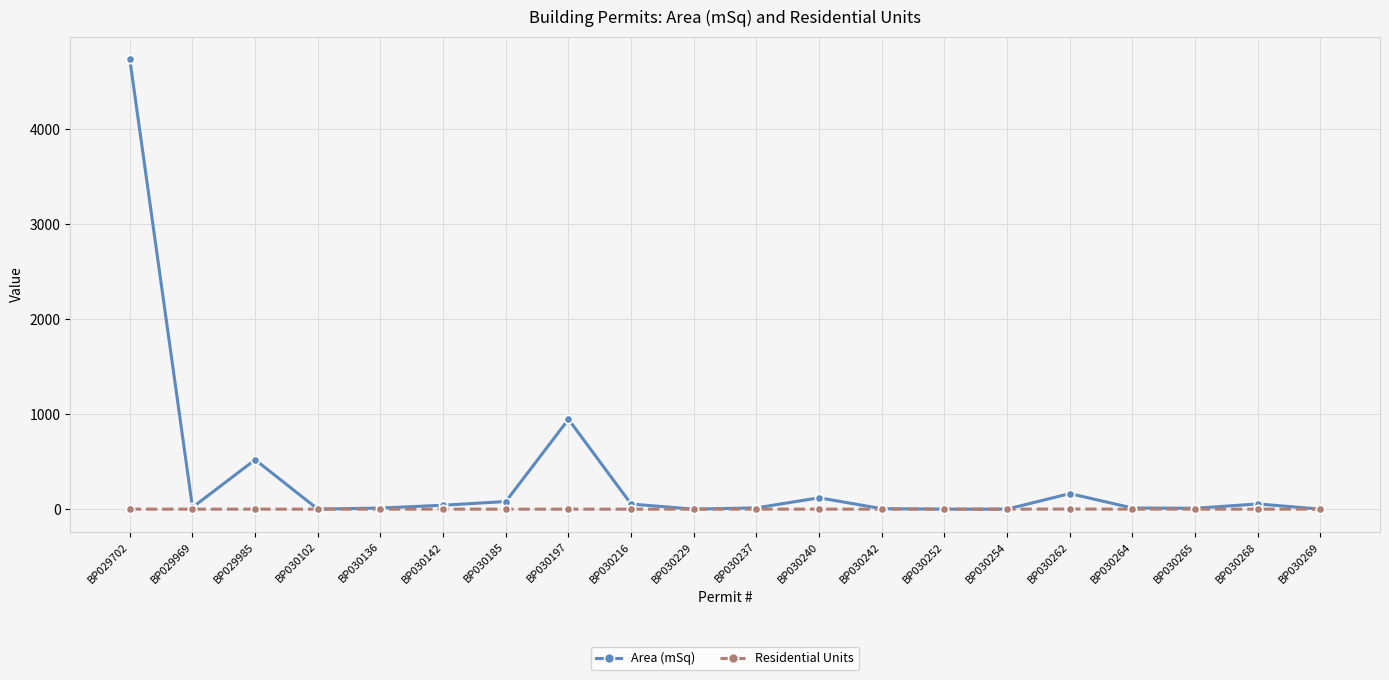

How many categories are shown in the chart?

20